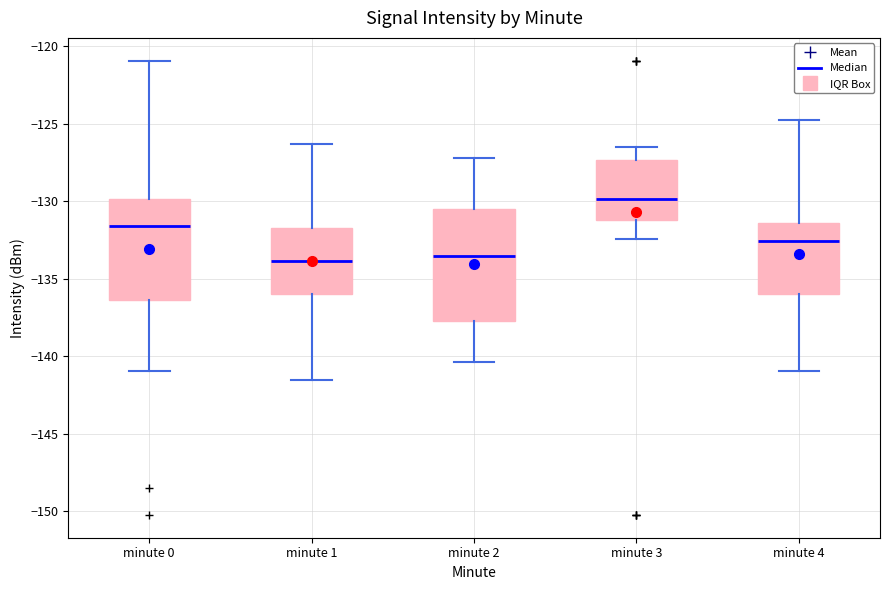

Which box is the tallest, from its lower edge to its upper edge?

minute 2